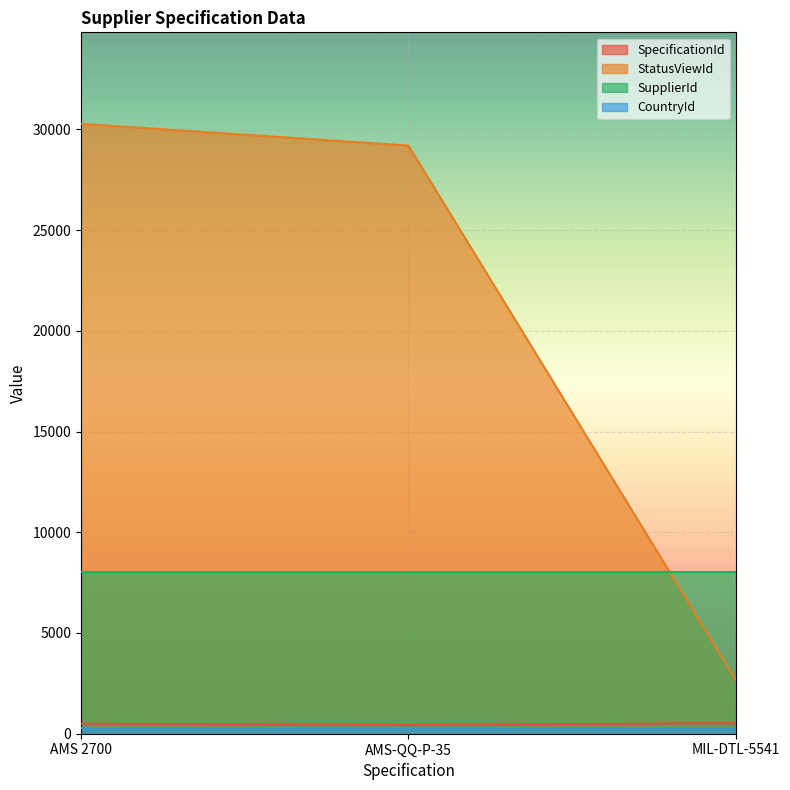

The SpecificationId series shows 428 at AMS-QQ-P-35. True or false?

True